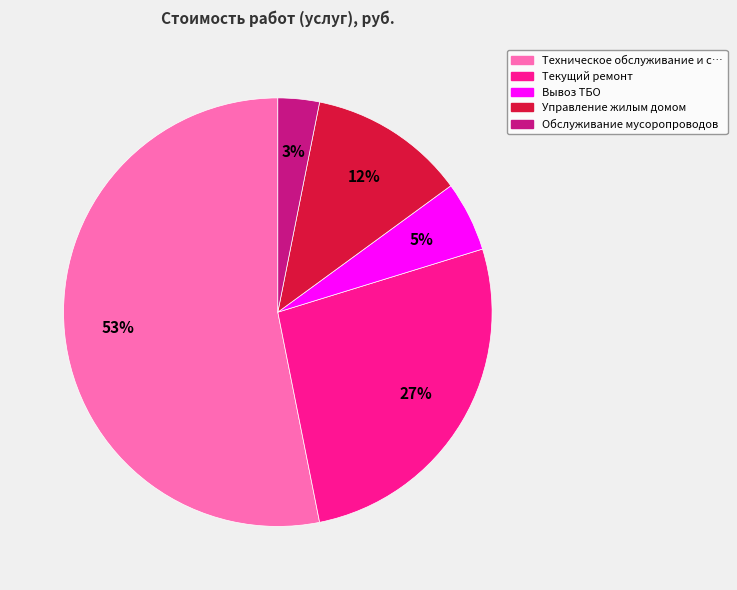

To the nearest percent, what is the average slice percentage?

20%